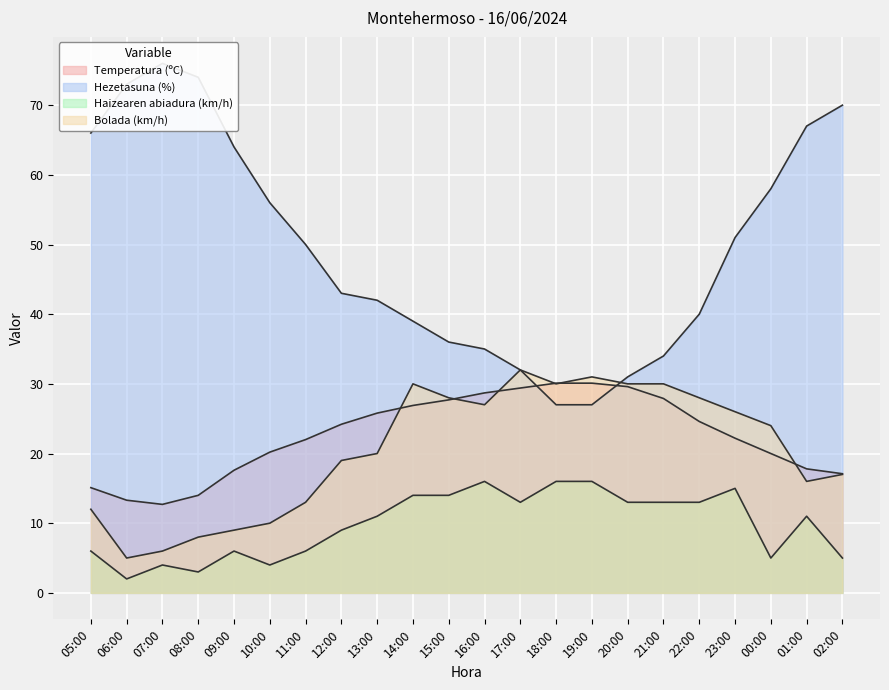

Which series changed the most between 16:00 and 19:00?

Hezetasuna (%)